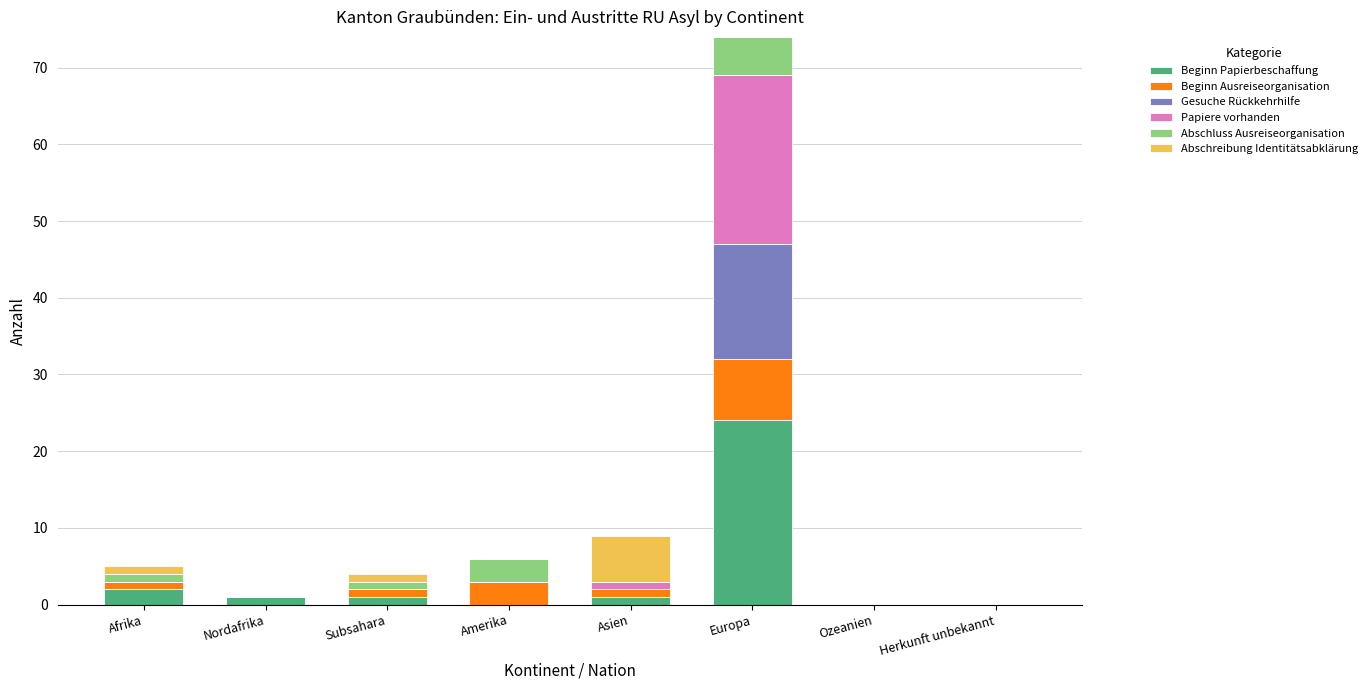

What is the total value across all series at Amerika?

6